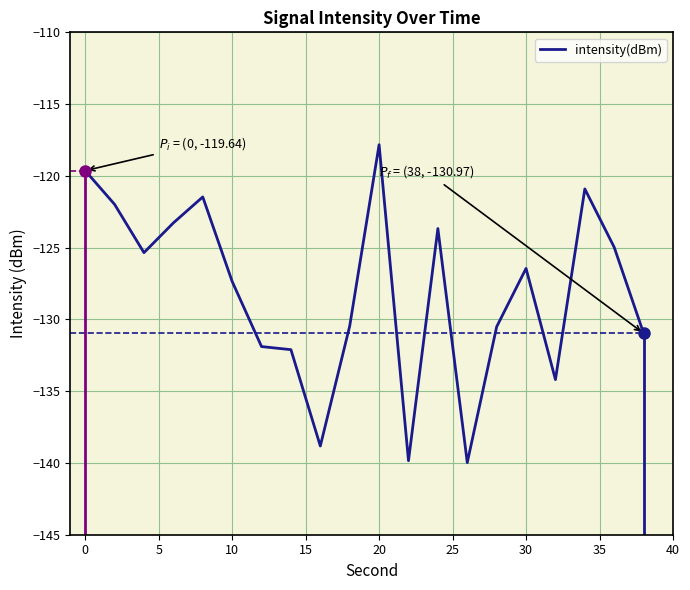

At which label is intensity(dBm) closest to -128?

10